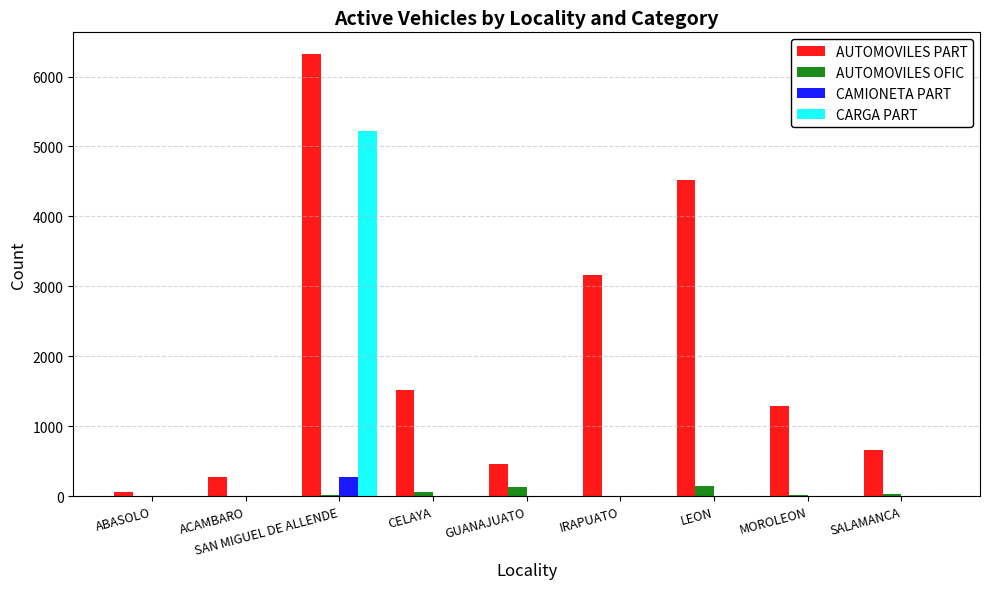

What is the sum of all CAMIONETA PART values?

278